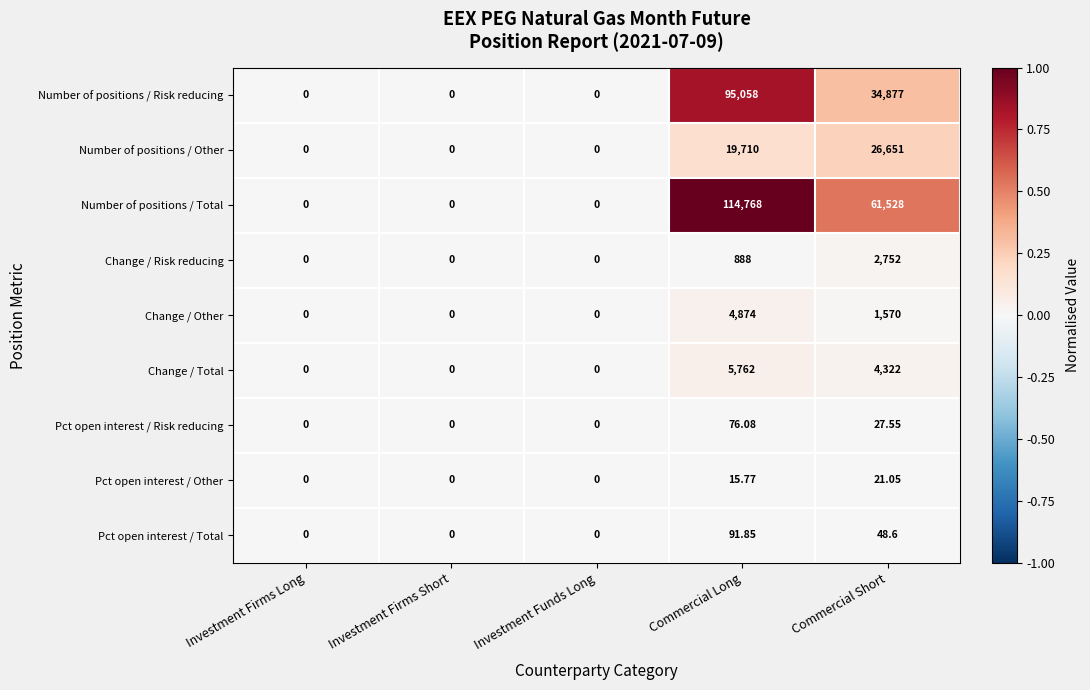

Rank the series by their maximum value, from highest to lowest.

Number of positions / Total, Number of positions / Risk reducing, Number of positions / Other, Change / Total, Change / Other, Change / Risk reducing, Pct open interest / Total, Pct open interest / Risk reducing, Pct open interest / Other